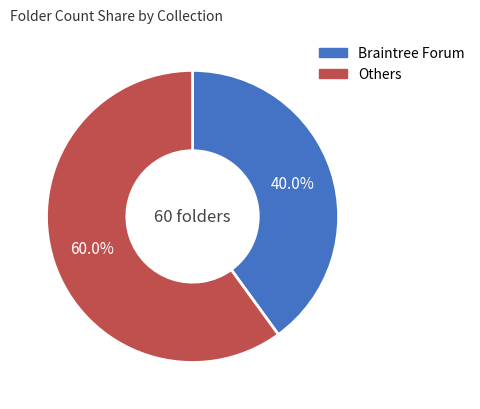

Which has a higher value, Others or Braintree Forum?

Others